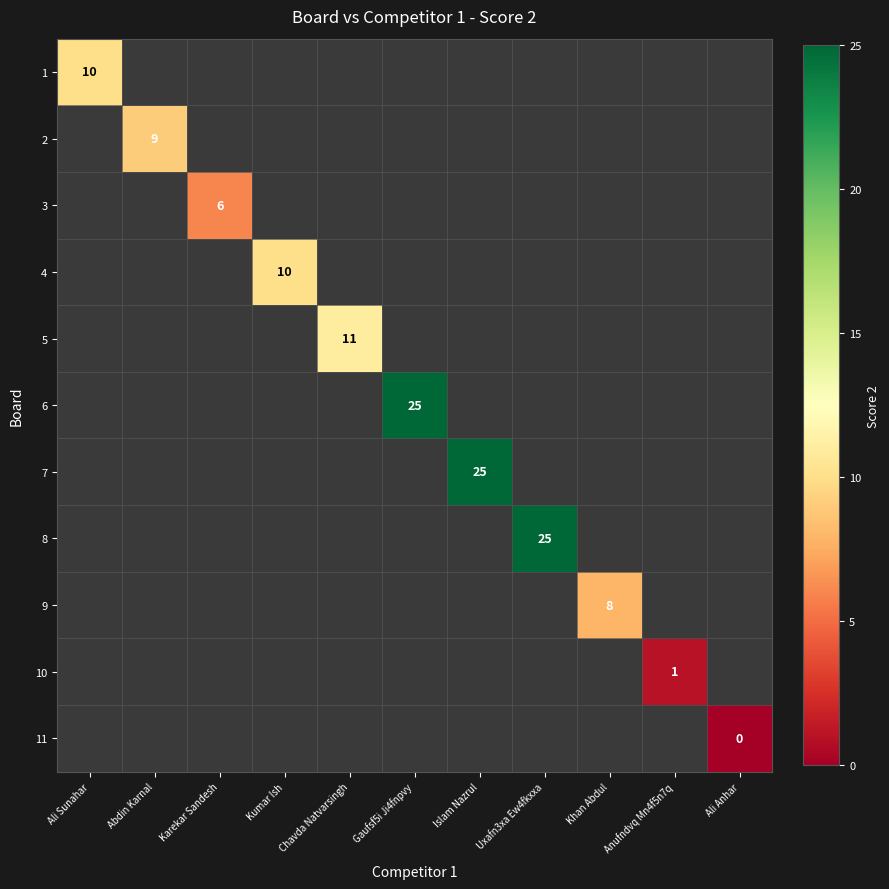

True or false: 2 has a value of 9 at Abdin Karnal.

True